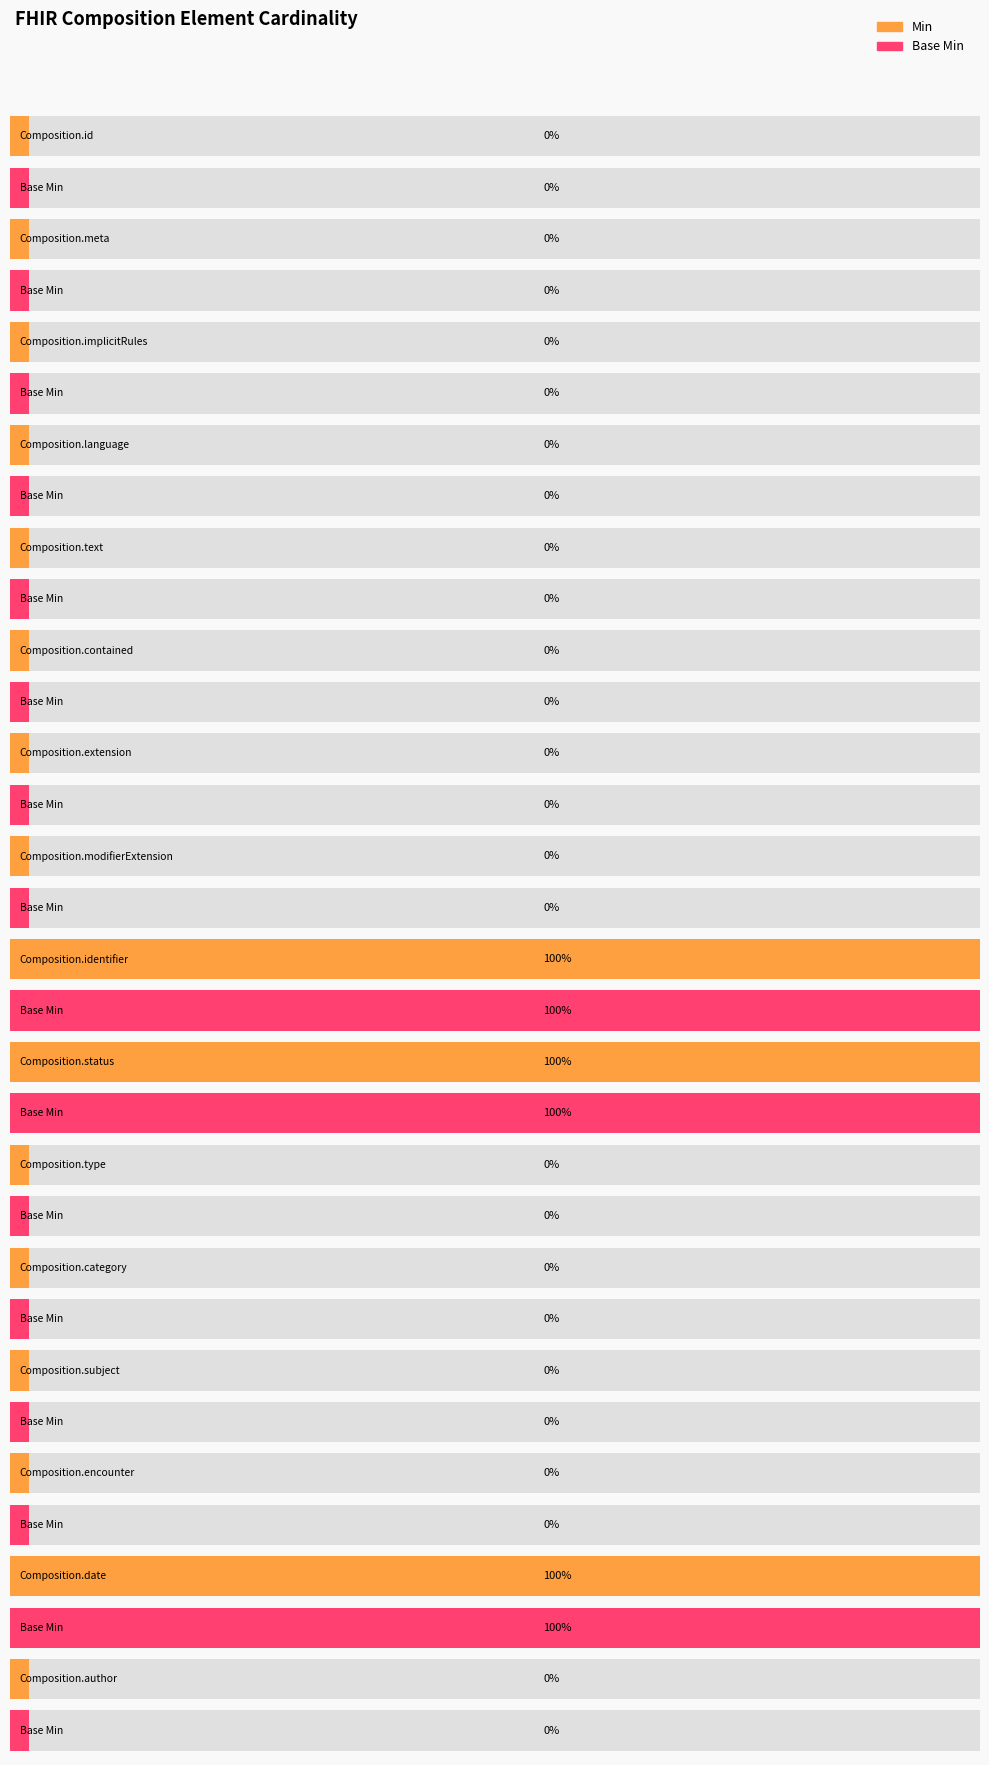

What position from the right is Composition.meta?

15